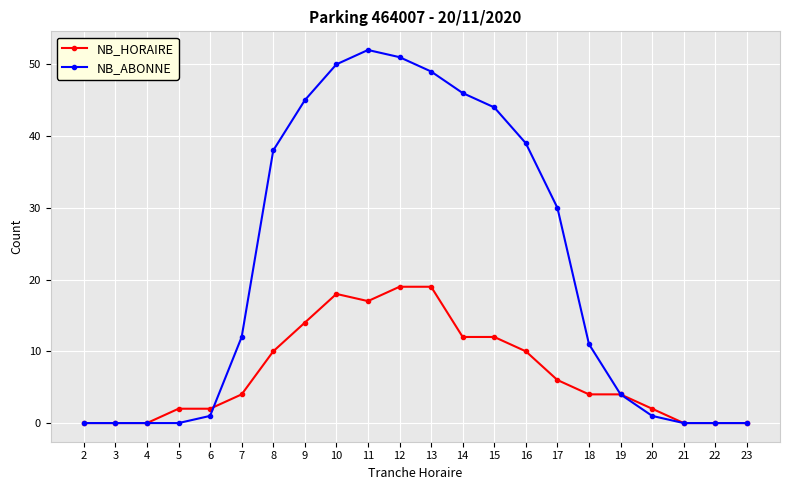

Which series changed the most between 16 and 18?

NB_ABONNE